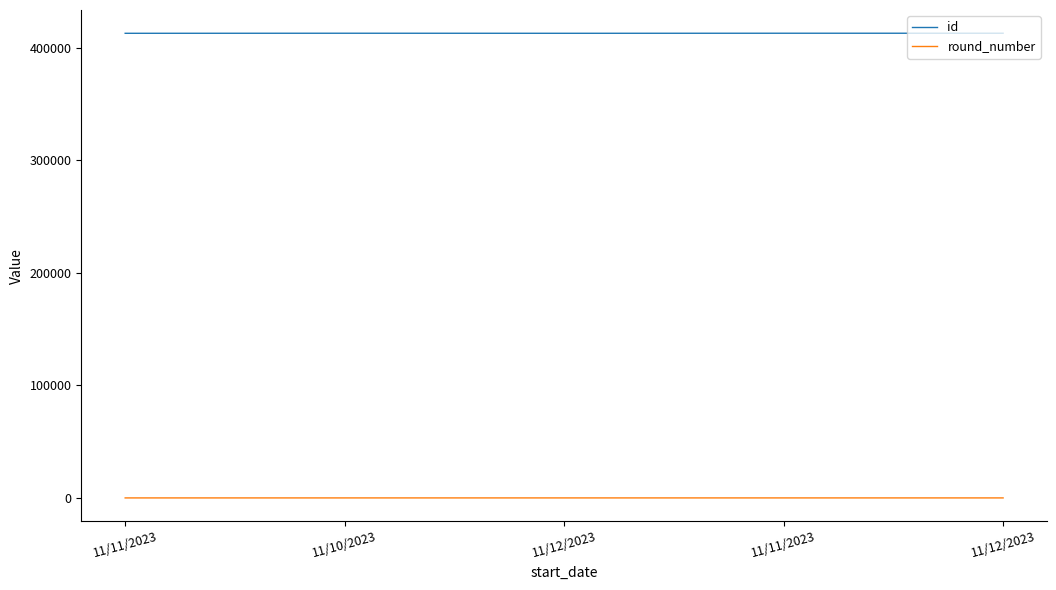

Is the value of round_number at 11/10/2023 greater than the value of id at 11/11/2023?

No